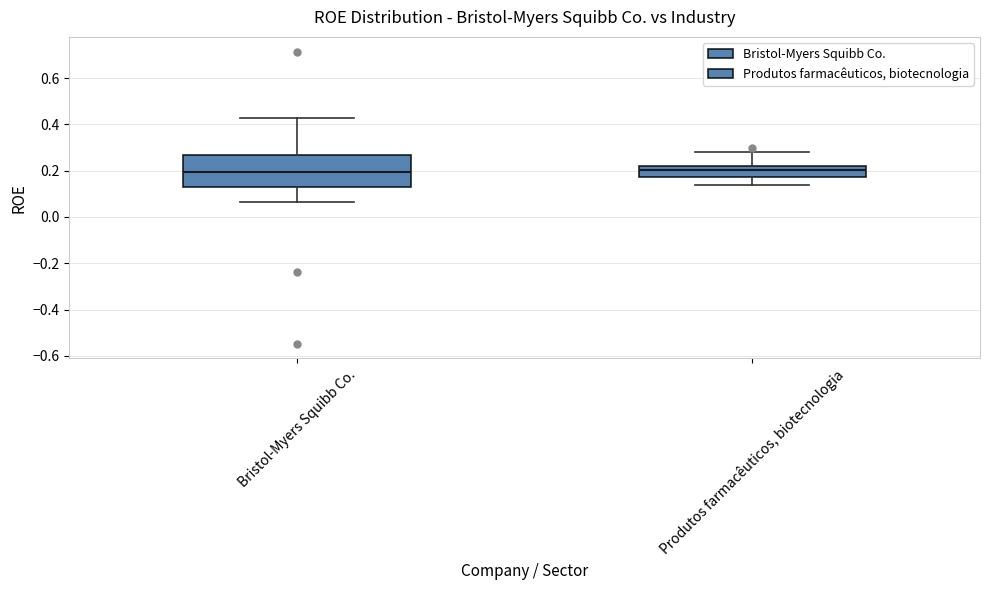

Where is the lower edge of the box for Produtos farmacêuticos, biotecnologia on the y-axis? The values are not printed on the chart, so give them approximately, as read against the axis.

0.18